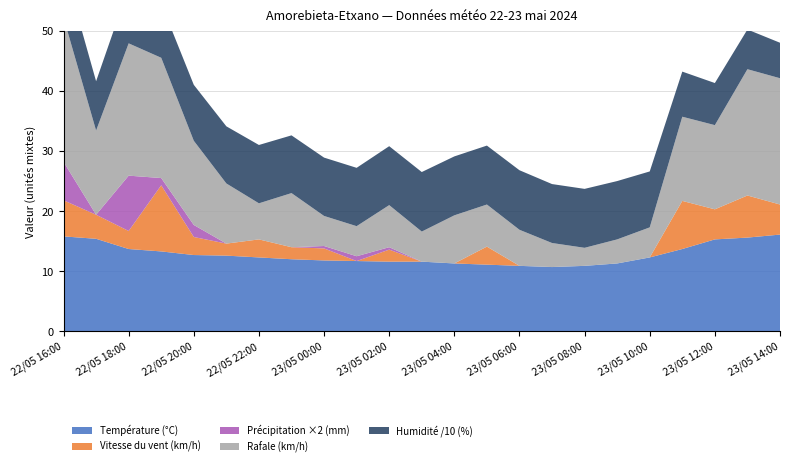

Reading right to left, what are all the values shown in this chart?

Température (°C): 23/05 14:00=16.1	23/05 13:00=15.6	23/05 12:00=15.3	23/05 11:00=13.7	23/05 10:00=12.3	23/05 09:00=11.3	23/05 08:00=10.9	23/05 07:00=10.7	23/05 06:00=10.9	23/05 05:00=11.1	23/05 04:00=11.3	23/05 03:00=11.6	23/05 02:00=11.6	23/05 01:00=11.7	23/05 00:00=11.8	22/05 23:00=12.0	22/05 22:00=12.3	22/05 21:00=12.6	22/05 20:00=12.7	22/05 19:00=13.3	22/05 18:00=13.7	22/05 17:00=15.4	22/05 16:00=15.8
Vitesse du vent (km/h): 23/05 14:00=5.0	23/05 13:00=7.0	23/05 12:00=5.0	23/05 11:00=8.0	23/05 10:00=0.0	23/05 09:00=0.0	23/05 08:00=0.0	23/05 07:00=0.0	23/05 06:00=0.0	23/05 05:00=3.0	23/05 04:00=0.0	23/05 03:00=0.0	23/05 02:00=2.0	23/05 01:00=0.0	23/05 00:00=2.0	22/05 23:00=2.0	22/05 22:00=3.0	22/05 21:00=2.0	22/05 20:00=3.0	22/05 19:00=11.0	22/05 18:00=3.0	22/05 17:00=4.0	22/05 16:00=6.0
Humidité (%): 23/05 14:00=59.0	23/05 13:00=66.0	23/05 12:00=70.0	23/05 11:00=75.0	23/05 10:00=93.0	23/05 09:00=97.0	23/05 08:00=98.0	23/05 07:00=98.0	23/05 06:00=99.0	23/05 05:00=98.0	23/05 04:00=98.0	23/05 03:00=99.0	23/05 02:00=98.0	23/05 01:00=97.0	23/05 00:00=97.0	22/05 23:00=96.0	22/05 22:00=97.0	22/05 21:00=95.0	22/05 20:00=93.0	22/05 19:00=90.0	22/05 18:00=93.0	22/05 17:00=82.0	22/05 16:00=86.0
Précipitation (mm): 23/05 14:00=0.0	23/05 13:00=0.0	23/05 12:00=0.0	23/05 11:00=0.0	23/05 10:00=0.0	23/05 09:00=0.0	23/05 08:00=0.0	23/05 07:00=0.0	23/05 06:00=0.0	23/05 05:00=0.0	23/05 04:00=0.0	23/05 03:00=0.0	23/05 02:00=0.2	23/05 01:00=0.4	23/05 00:00=0.2	22/05 23:00=0.0	22/05 22:00=0.0	22/05 21:00=0.0	22/05 20:00=1.0	22/05 19:00=0.6	22/05 18:00=4.6	22/05 17:00=0.0	22/05 16:00=3.2
Rafale (km/h): 23/05 14:00=21.0	23/05 13:00=21.0	23/05 12:00=14.0	23/05 11:00=14.0	23/05 10:00=5.0	23/05 09:00=4.0	23/05 08:00=3.0	23/05 07:00=4.0	23/05 06:00=6.0	23/05 05:00=7.0	23/05 04:00=8.0	23/05 03:00=5.0	23/05 02:00=7.0	23/05 01:00=5.0	23/05 00:00=5.0	22/05 23:00=9.0	22/05 22:00=6.0	22/05 21:00=10.0	22/05 20:00=14.0	22/05 19:00=20.0	22/05 18:00=22.0	22/05 17:00=14.0	22/05 16:00=24.0